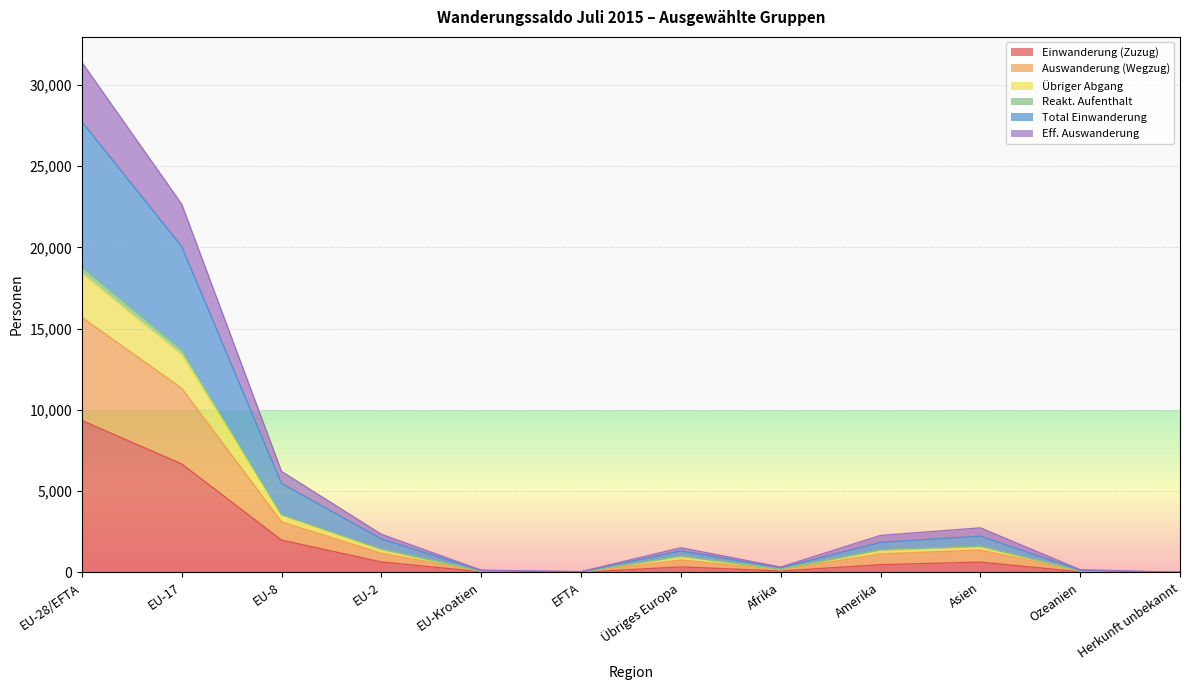

What are all the series names shown in the legend?

Einwanderung (Zuzug), Auswanderung (Wegzug), Übriger Abgang, Reakt. Aufenthalt, Total Einwanderung, Eff. Auswanderung